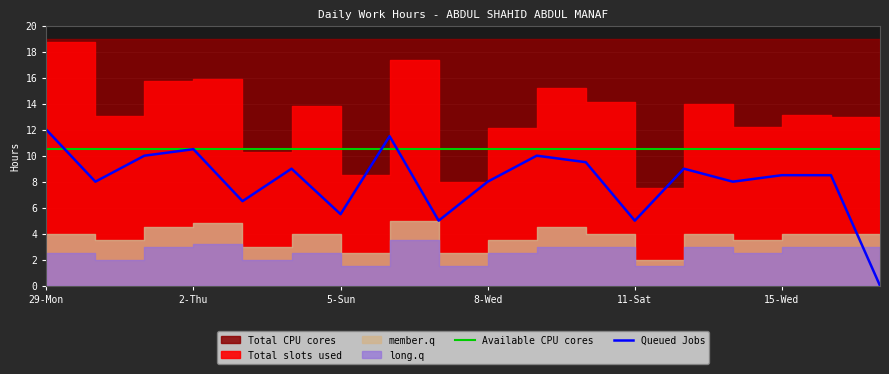

True or false: Queued Jobs has a value of 5.4 at 8-Wed.

False